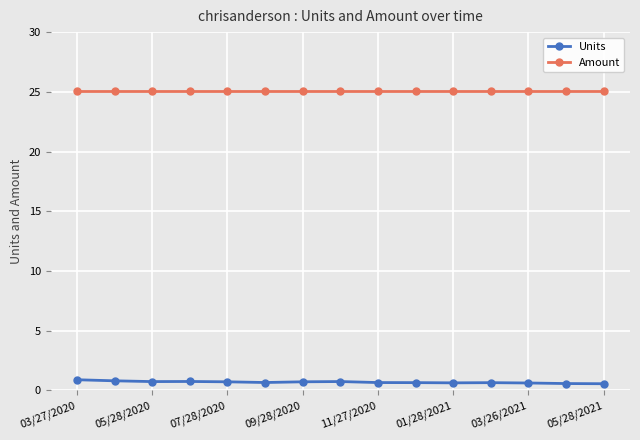

Rank the series by their average value, from highest to lowest.

Amount, Units